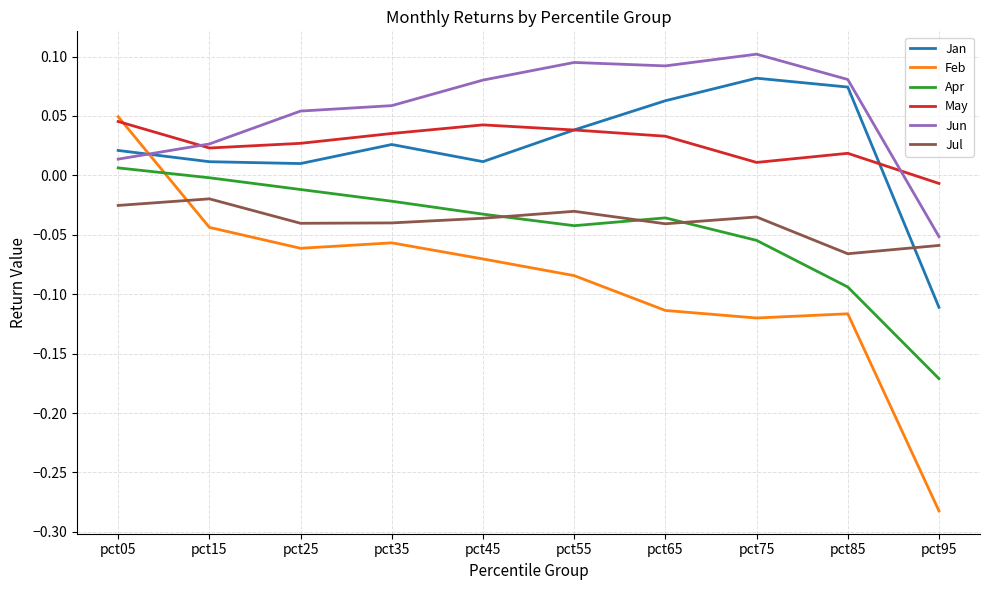

At which label does Jun first exceed 0?

pct05